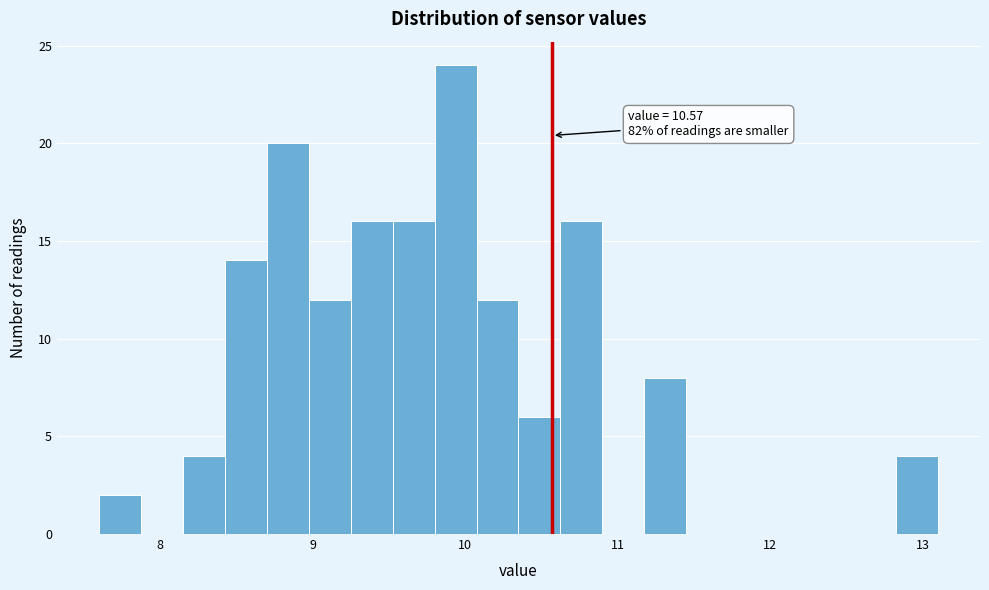

Read against the x-axis, roughly where is the centre of the tallest bar?

9.9